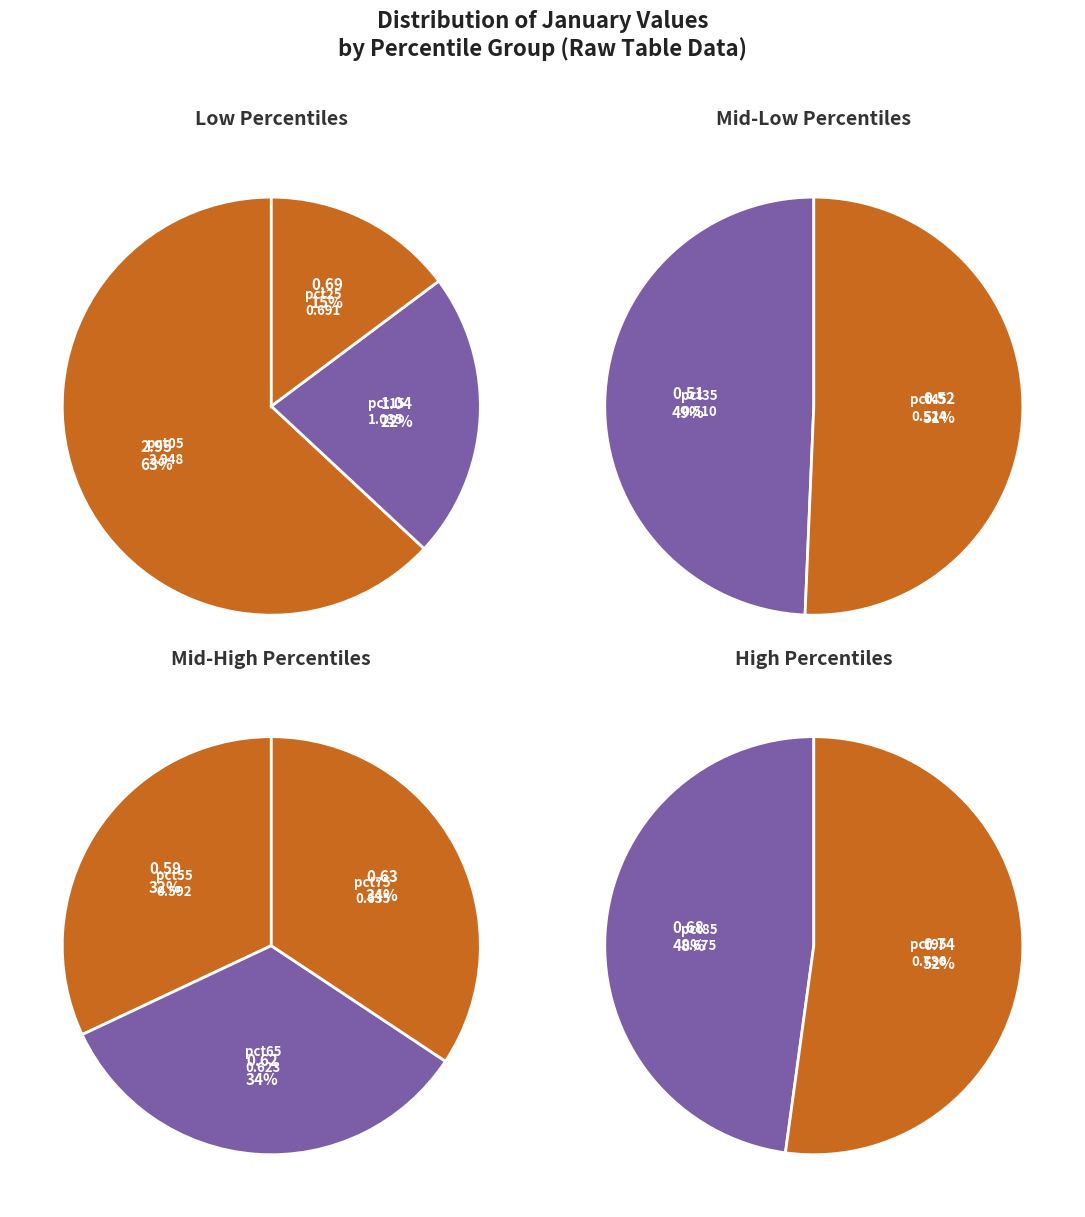

What is the largest slice in the pie chart?

pct05